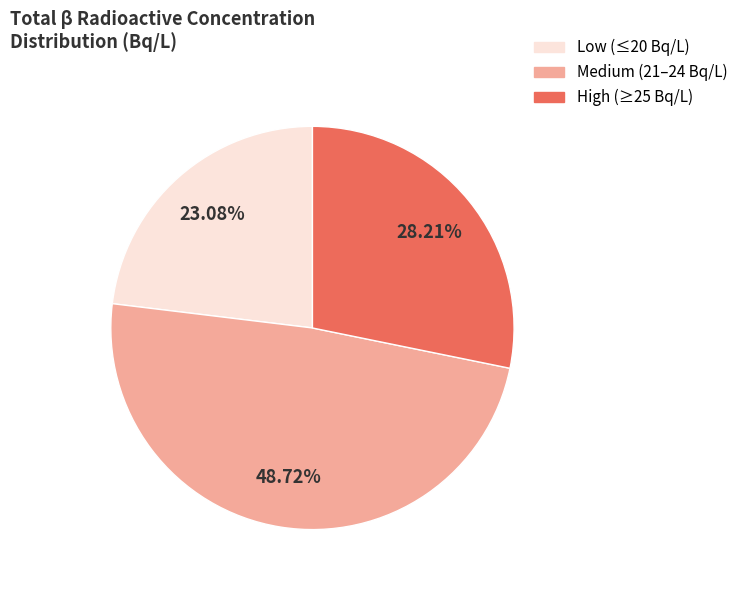

Count the number of slices in the pie.

3